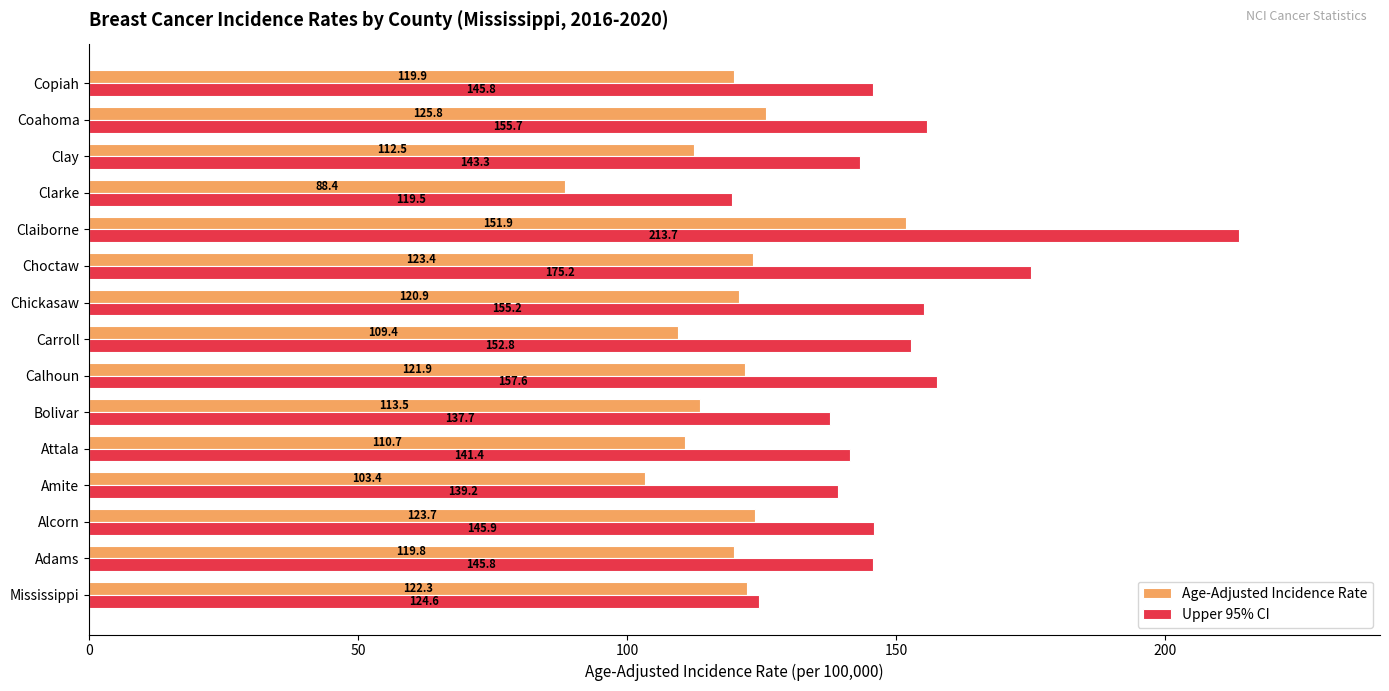

At which label is Upper 95% CI closest to 166?

Calhoun